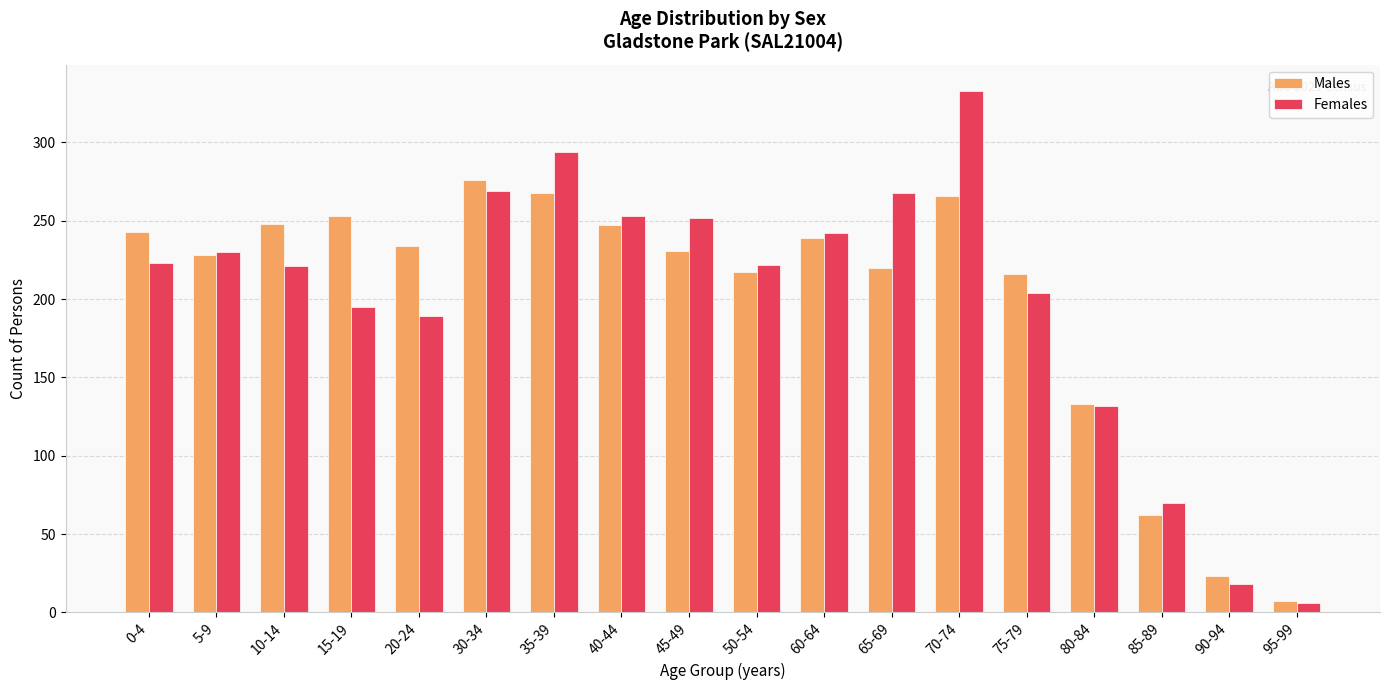

Is the value of Females at 75-79 greater than the value of Males at 85-89?

Yes